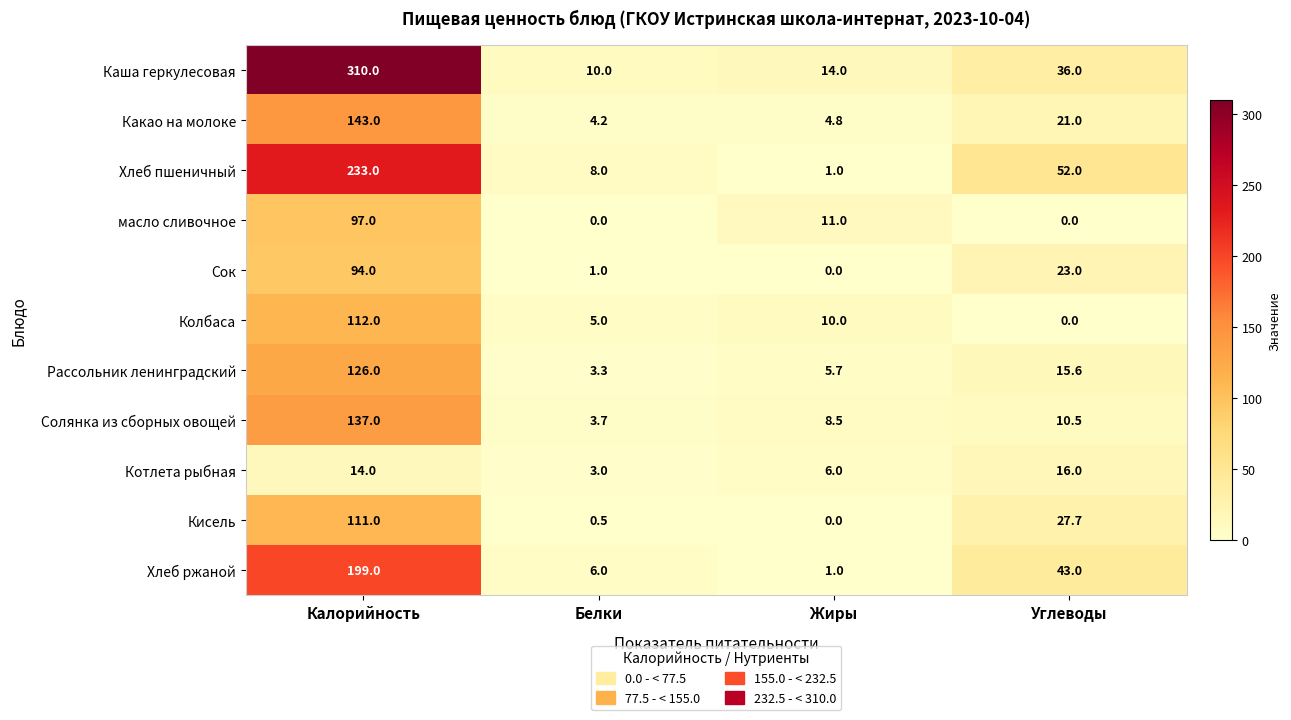

At which label does Колбаса reach its minimum?

Углеводы